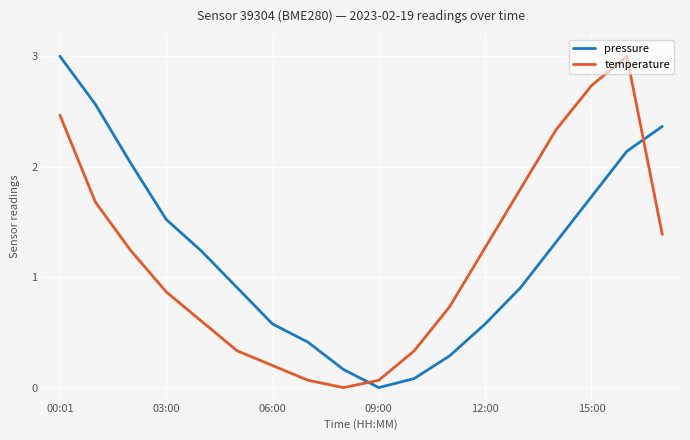

What are all the series names shown in the legend?

pressure, temperature